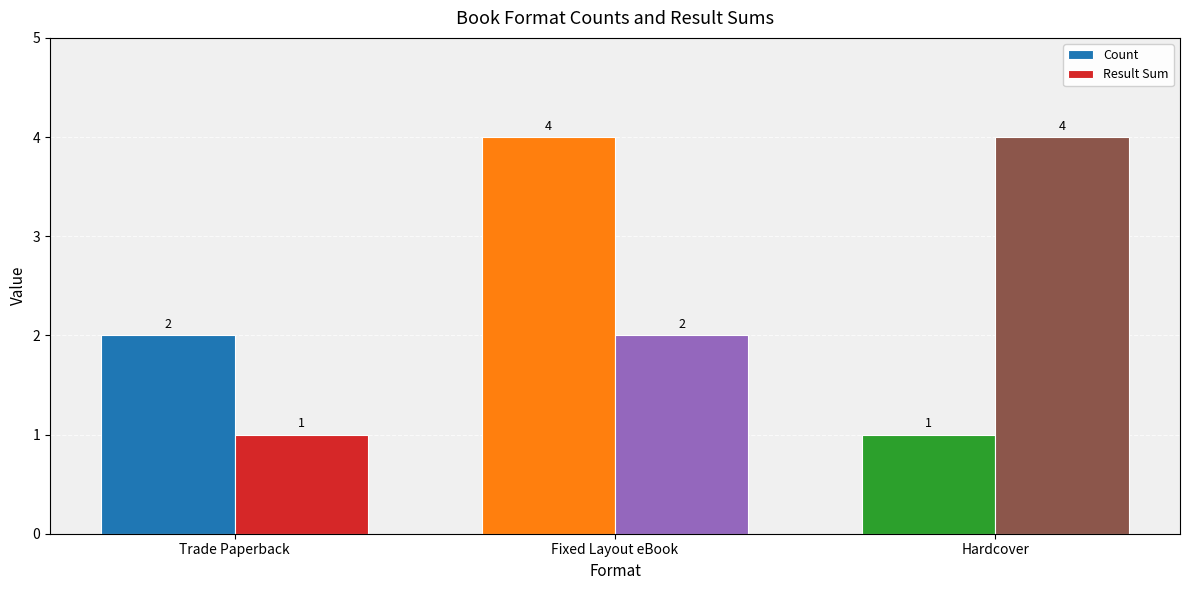

How many data points in Result Sum are less than 2?

1